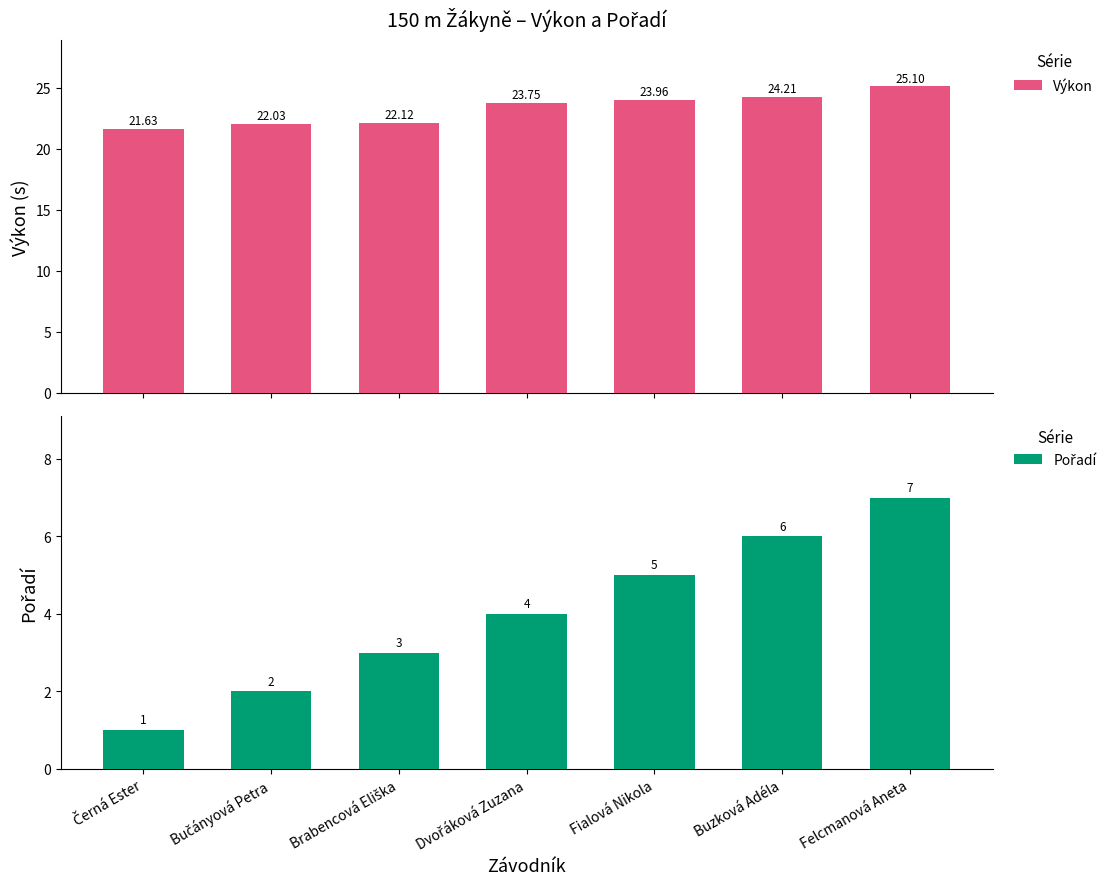

At which label does Výkon reach its minimum?

Černá Ester